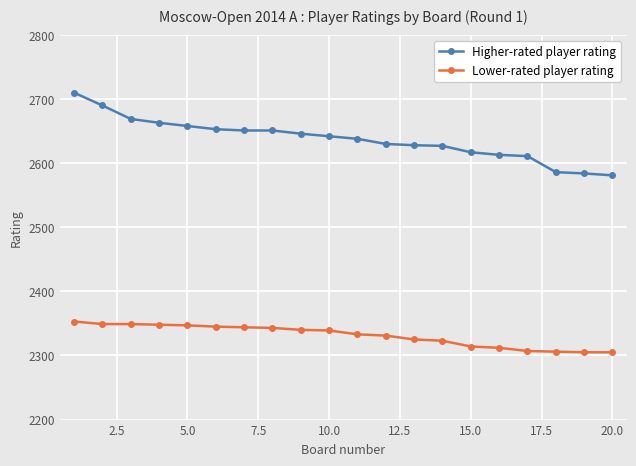

Does the chart have visible grid lines?

Yes